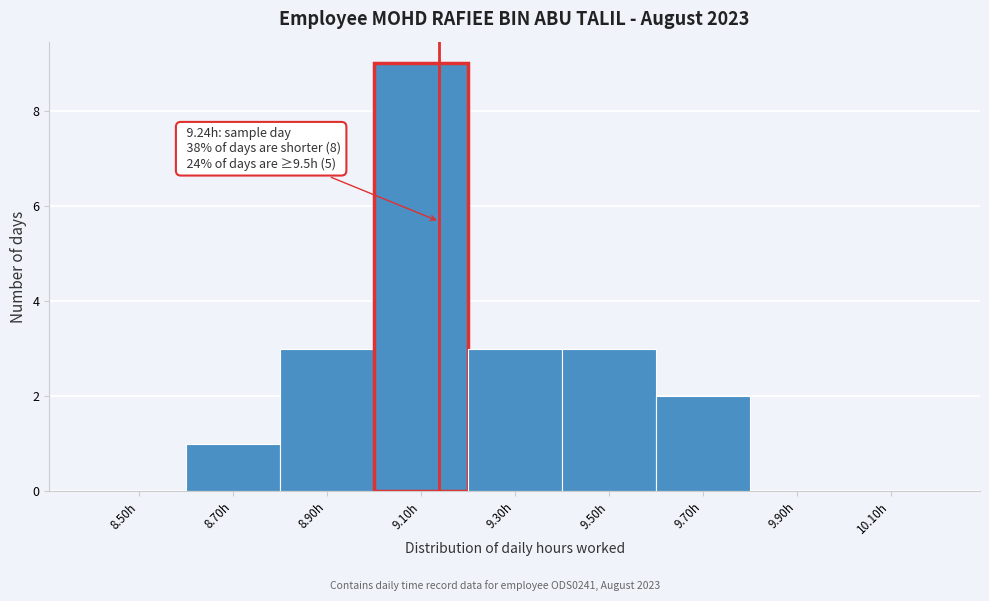

Reading left to right, what are all the values shown in this chart?

8.50h=0	8.70h=1	8.90h=3	9.10h=9	9.30h=3	9.50h=3	9.70h=2	9.90h=0	10.10h=0